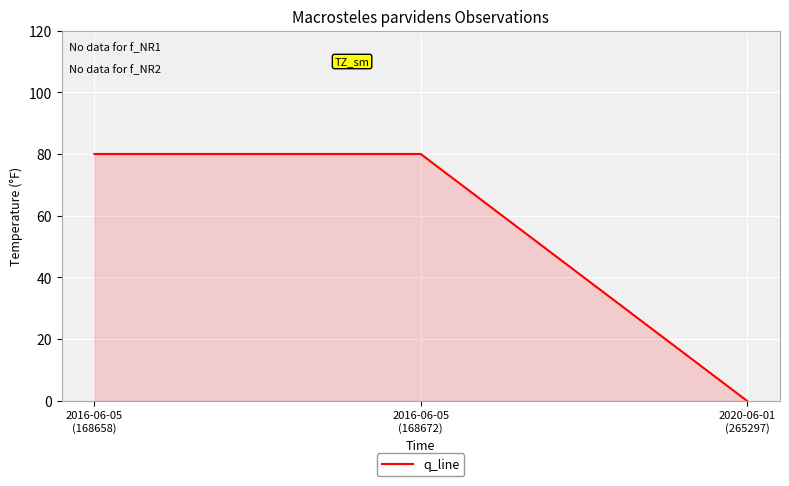

What is the greatest value displayed?

80